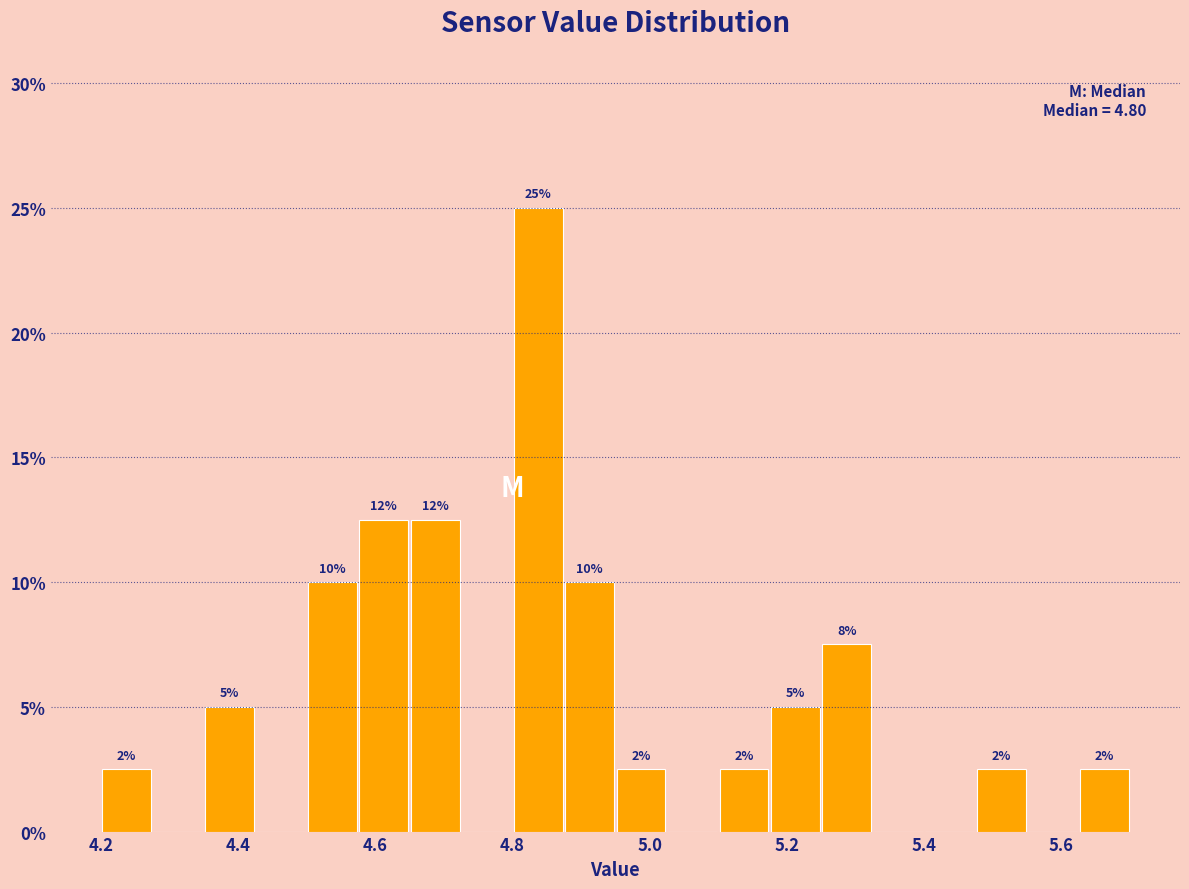

Around what value on the x-axis is the tallest bar? Give the approximate position of its centre, as read against the axis.

4.84